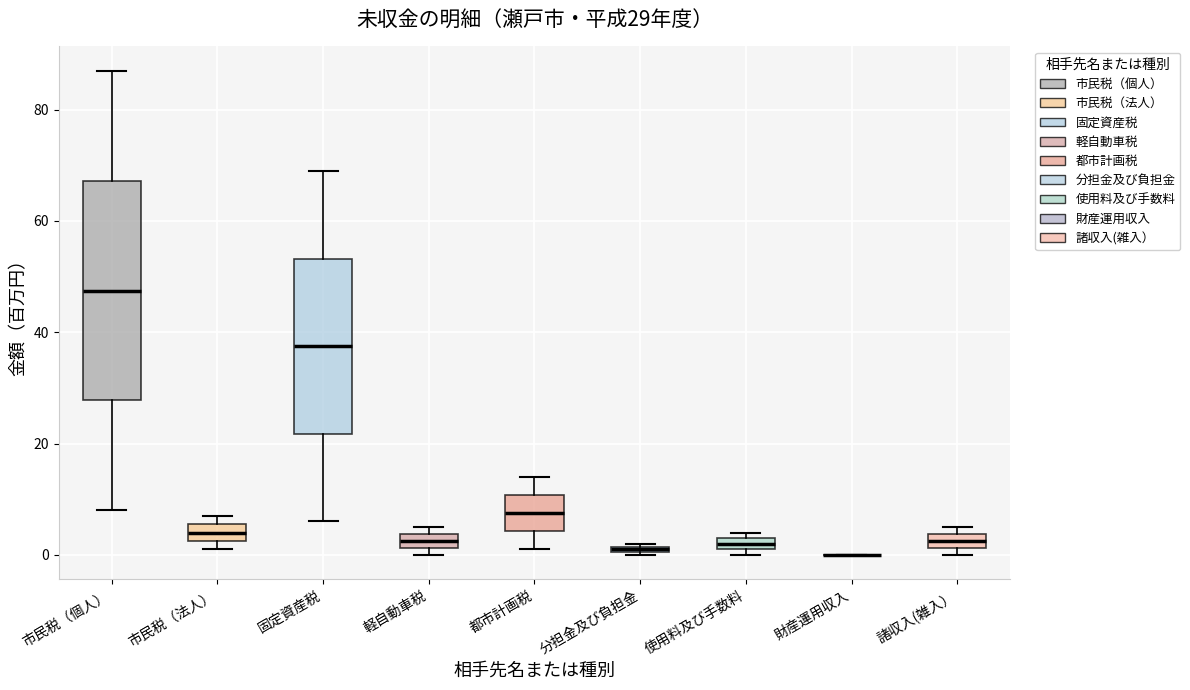

Which box is the tallest, from its lower edge to its upper edge?

市民税（個人）